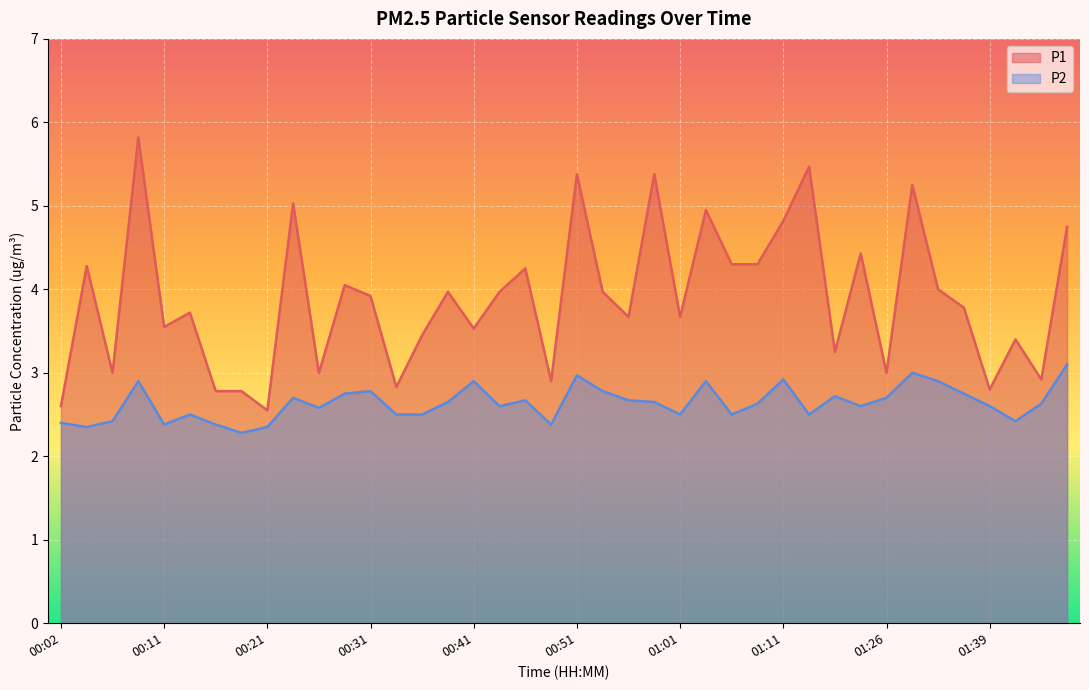

At which category is the sum across all series the highest?

00:09